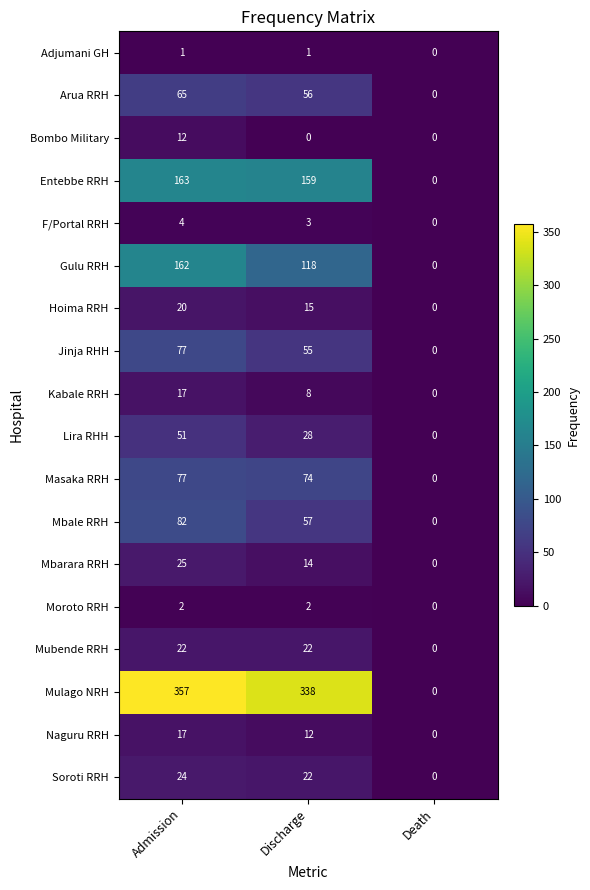

Which series changed the most between Admission and Discharge?

Gulu RRH